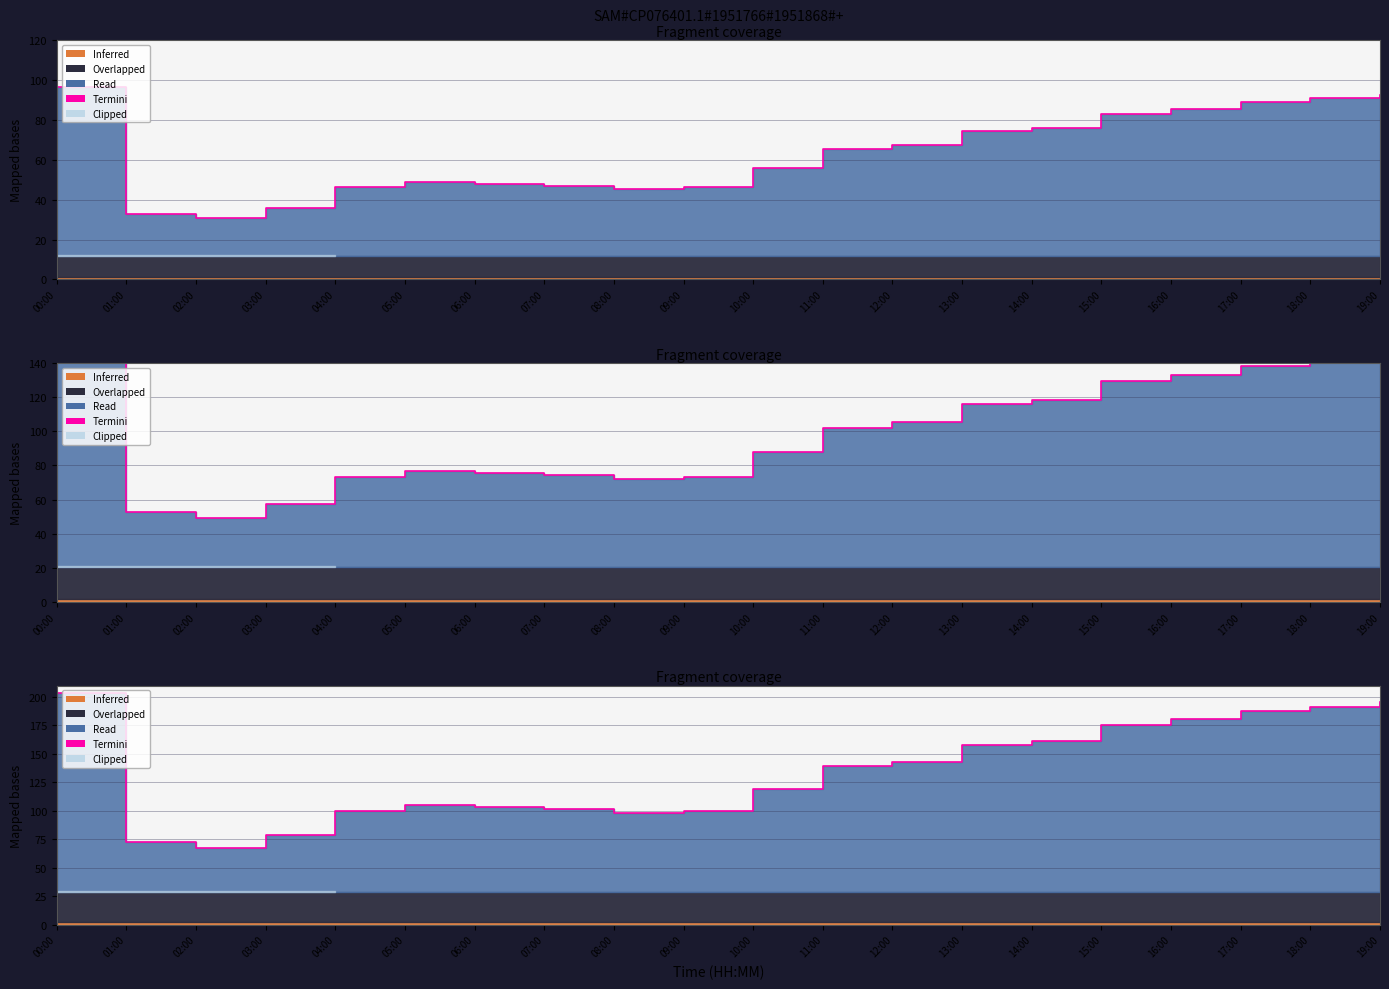

What is the maximum value shown in the chart?

203.8